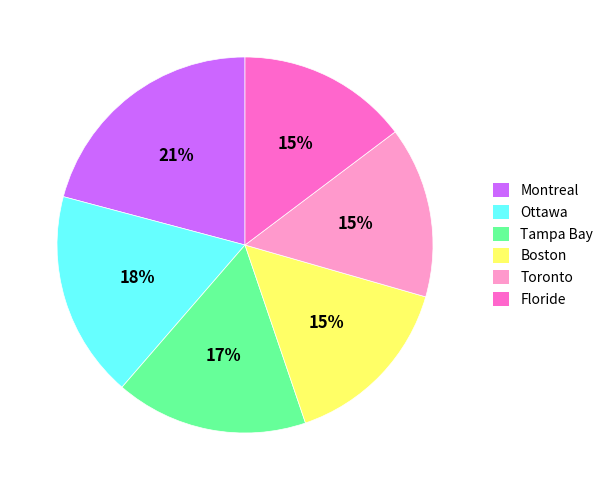

Is there any slice that represents more than half of the pie?

No